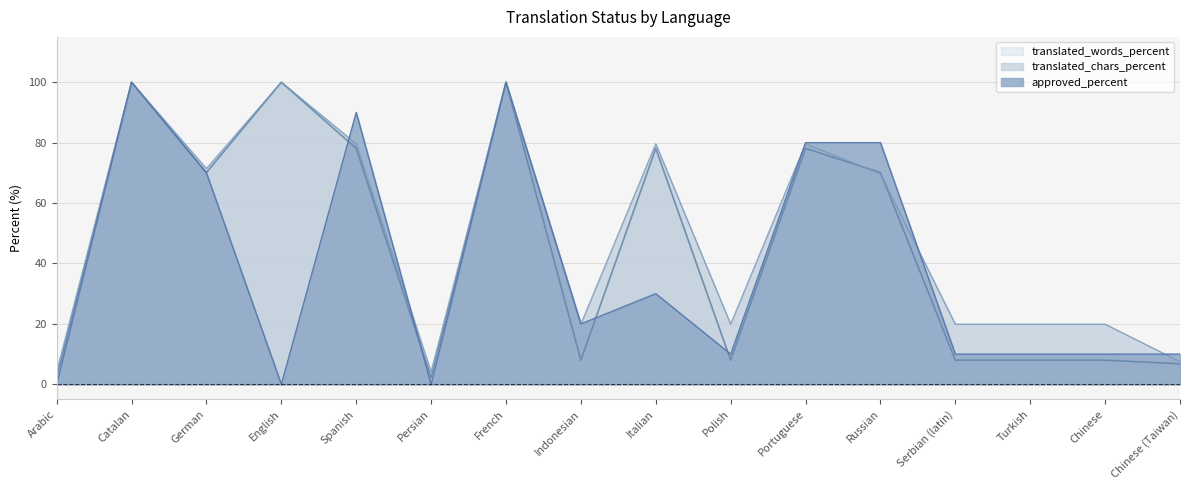

How many lines are shown in the chart?

3